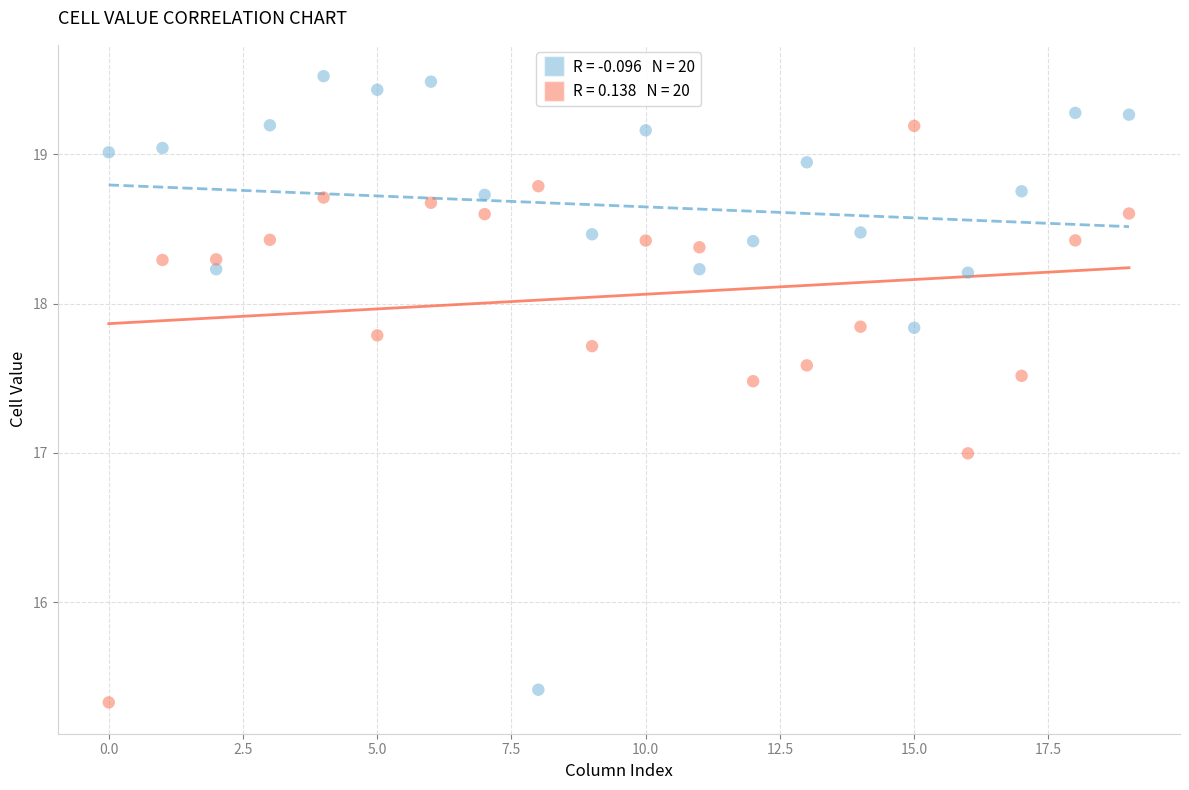

Across all data points, what is the range of Y values (max minus min)?

4.2